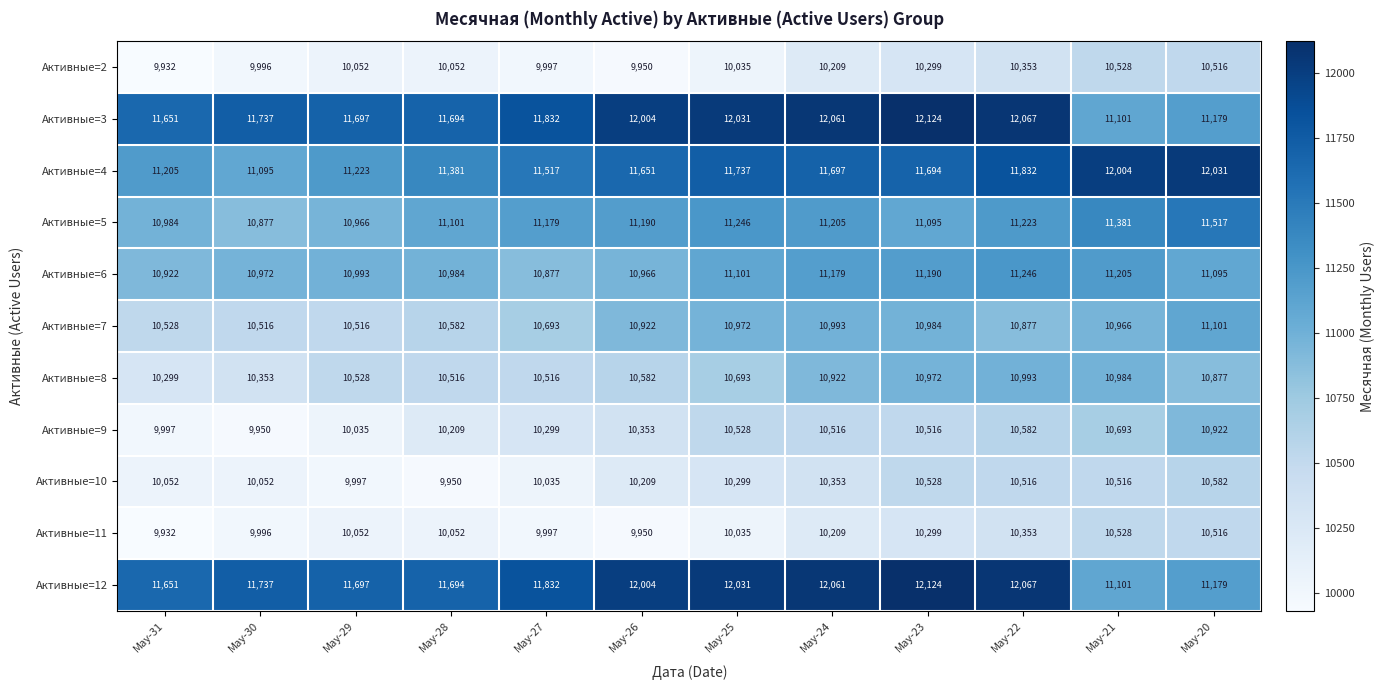

What is the minimum value shown in the chart?

9932